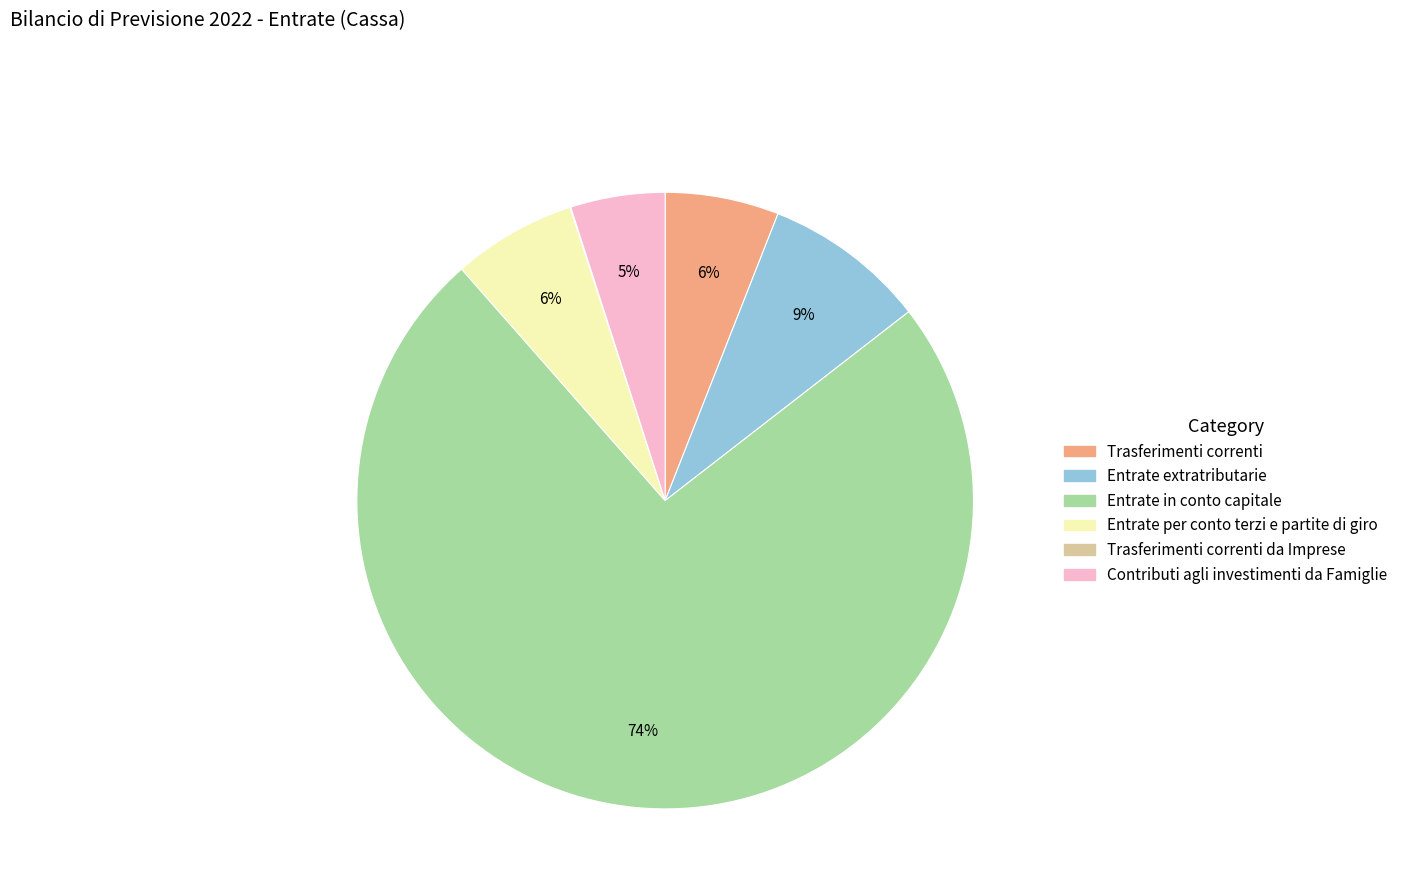

To the nearest percent, what is the average slice percentage?

17%